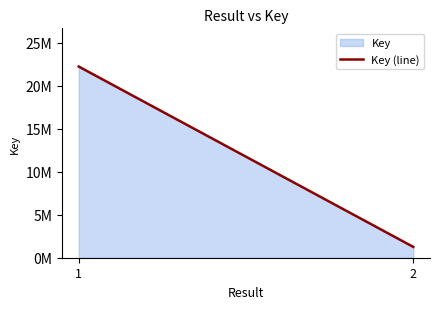

What is the average value?

11752426